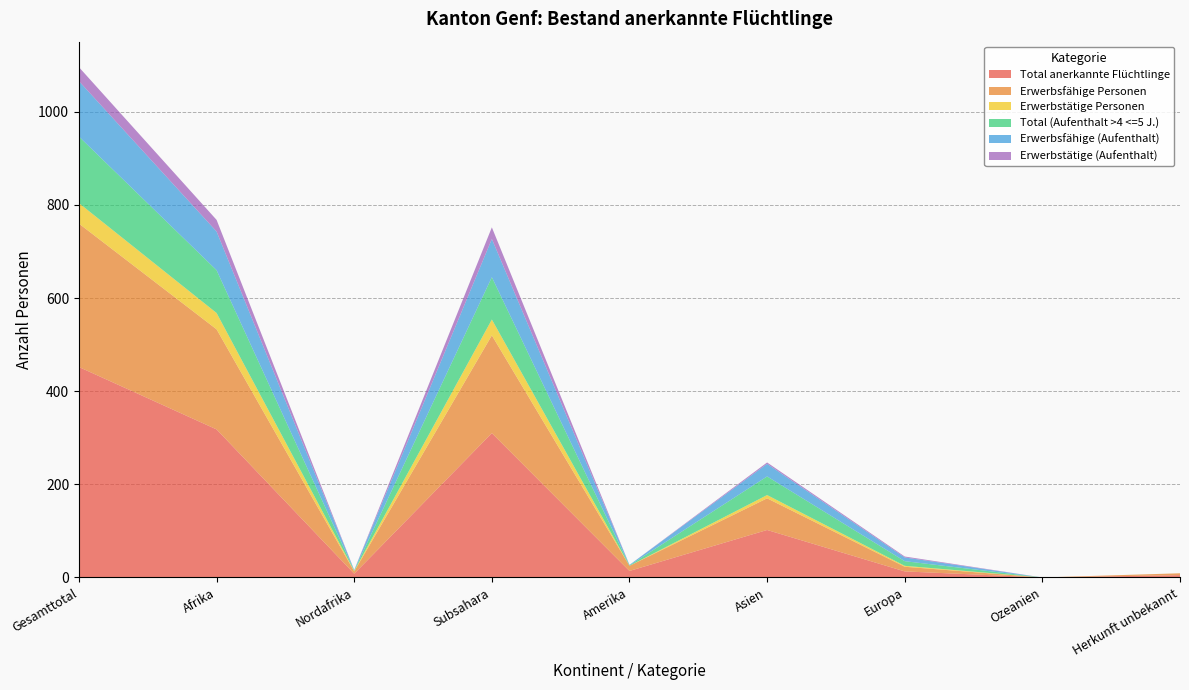

Reading right to left, list all the values displayed in this chart.

Total anerkannte Flüchtlinge: Herkunft unbekannt=5	Ozeanien=0	Europa=13	Asien=102	Amerika=14	Subsahara=310	Nordafrika=8	Afrika=318	Gesamttotal=452
Erwerbsfähige Personen: Herkunft unbekannt=4	Ozeanien=0	Europa=10	Asien=68	Amerika=11	Subsahara=210	Nordafrika=5	Afrika=215	Gesamttotal=308
Erwerbstätige Personen: Herkunft unbekannt=0	Ozeanien=0	Europa=2	Asien=7	Amerika=0	Subsahara=34	Nordafrika=1	Afrika=35	Gesamttotal=44
Total (Aufenthalt >4 <=5 J.): Herkunft unbekannt=0	Ozeanien=0	Europa=10	Asien=40	Amerika=1	Subsahara=91	Nordafrika=1	Afrika=92	Gesamttotal=143
Erwerbsfähige (Aufenthalt): Herkunft unbekannt=0	Ozeanien=0	Europa=8	Asien=27	Amerika=1	Subsahara=82	Nordafrika=1	Afrika=83	Gesamttotal=119
Erwerbstätige (Aufenthalt): Herkunft unbekannt=0	Ozeanien=0	Europa=2	Asien=3	Amerika=0	Subsahara=25	Nordafrika=0	Afrika=25	Gesamttotal=30